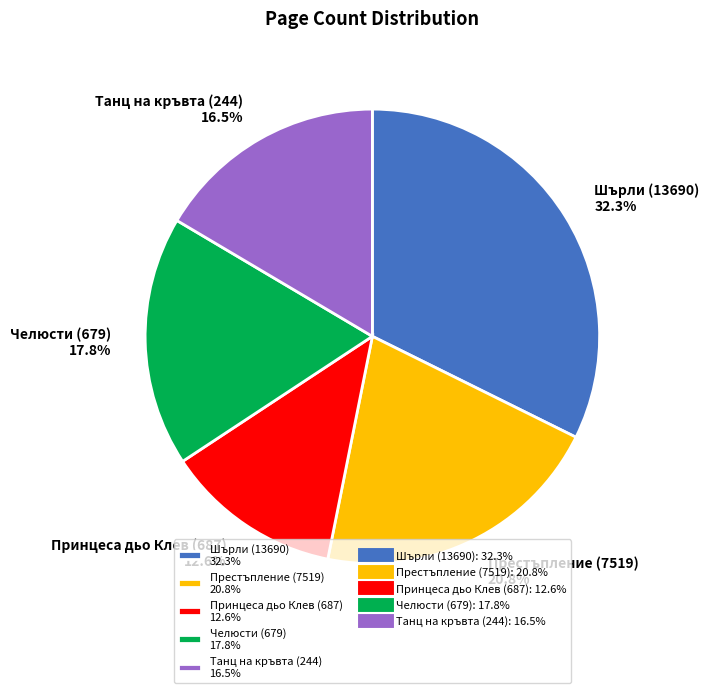

How many slices are in this pie chart?

5